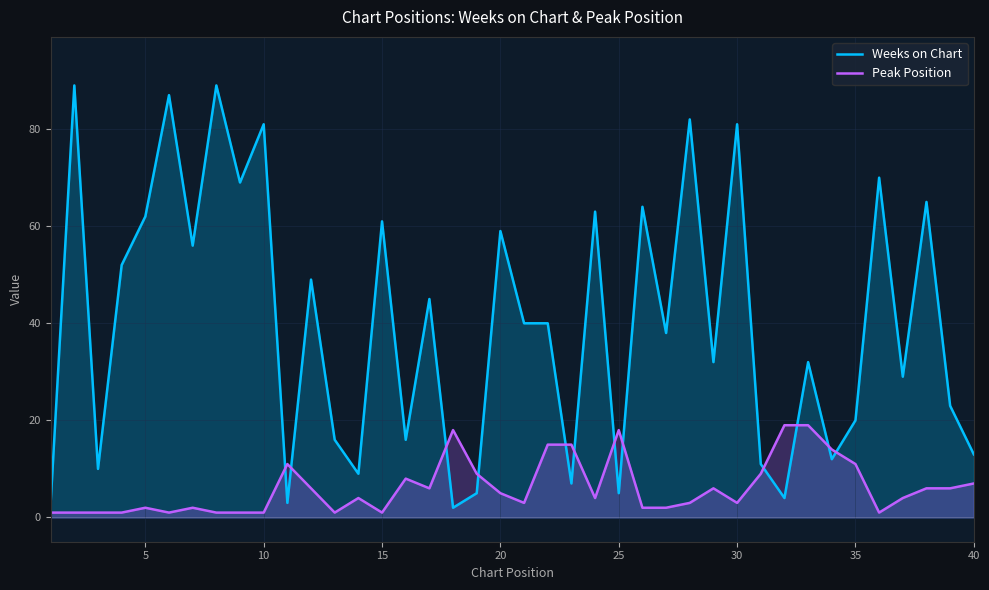

How many lines are shown in the chart?

2